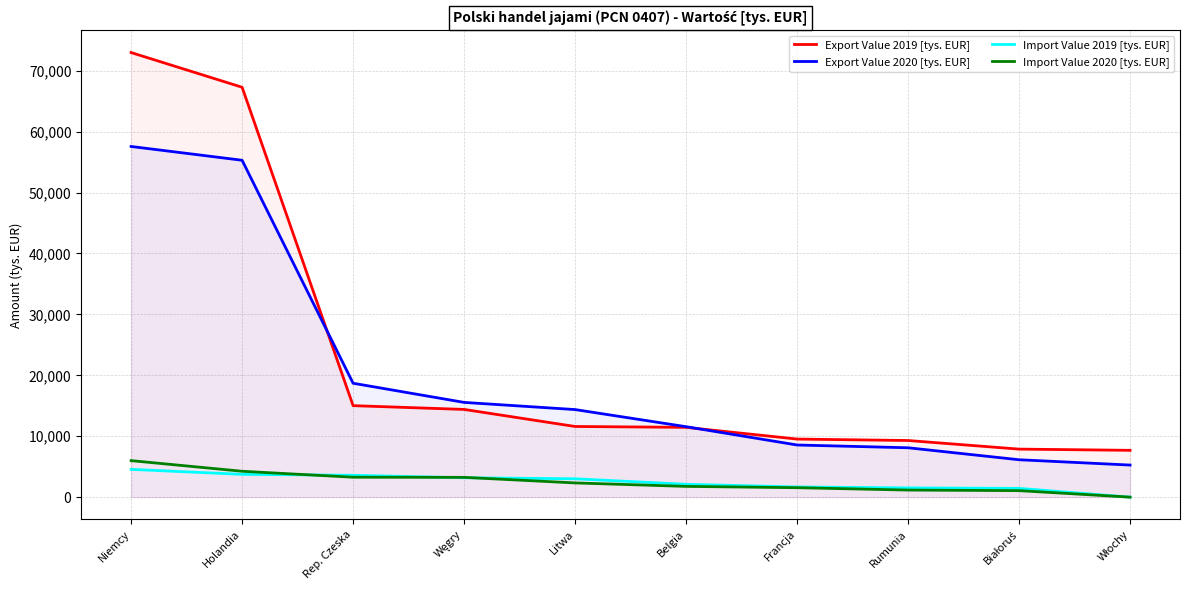

Which series has the largest total across all categories?

Export Value 2019 [tys. EUR]